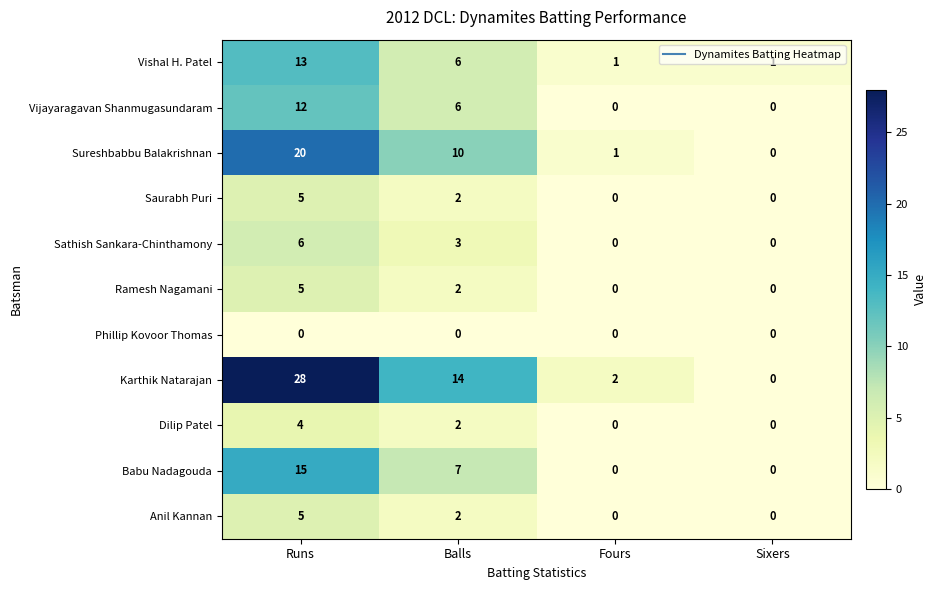

What is the sum of the Sureshbabbu Balakrishnan values at Sixers and Runs?

20